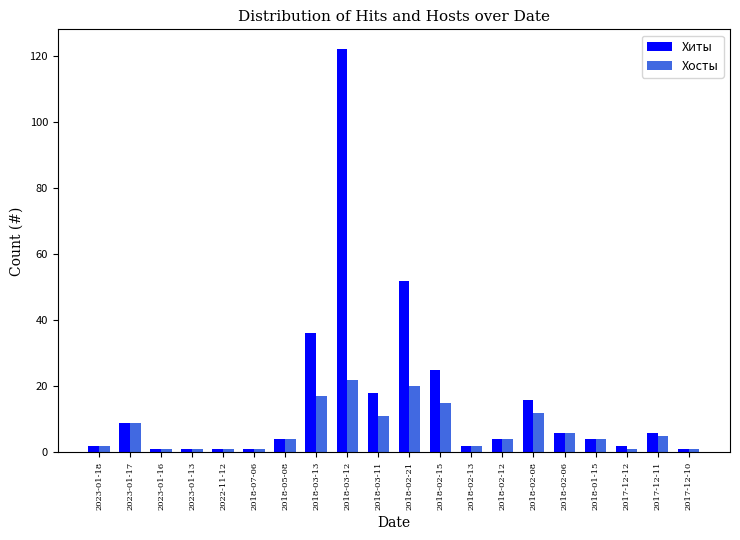

Reading left to right, transcribe all the data shown in this chart.

Хиты: 2	9	1	1	1	1	4	36	122	18	52	25	2	4	16	6	4	2	6	1
Хосты: 2	9	1	1	1	1	4	17	22	11	20	15	2	4	12	6	4	1	5	1